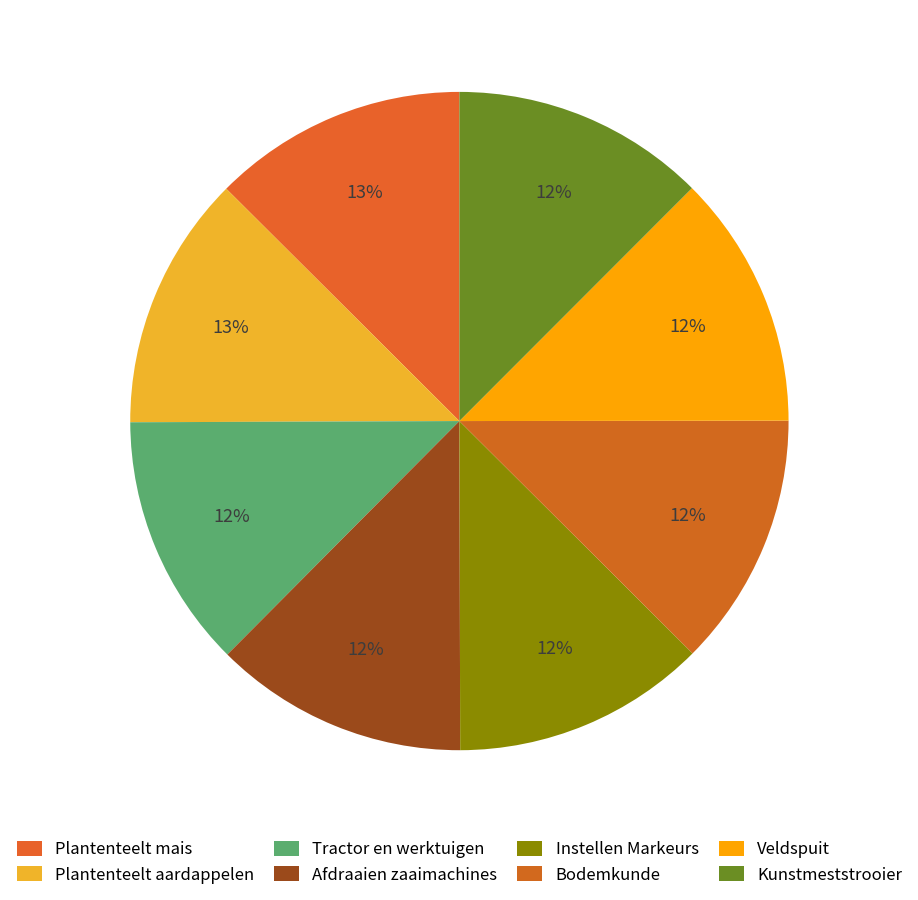

Count the number of slices in the pie.

8